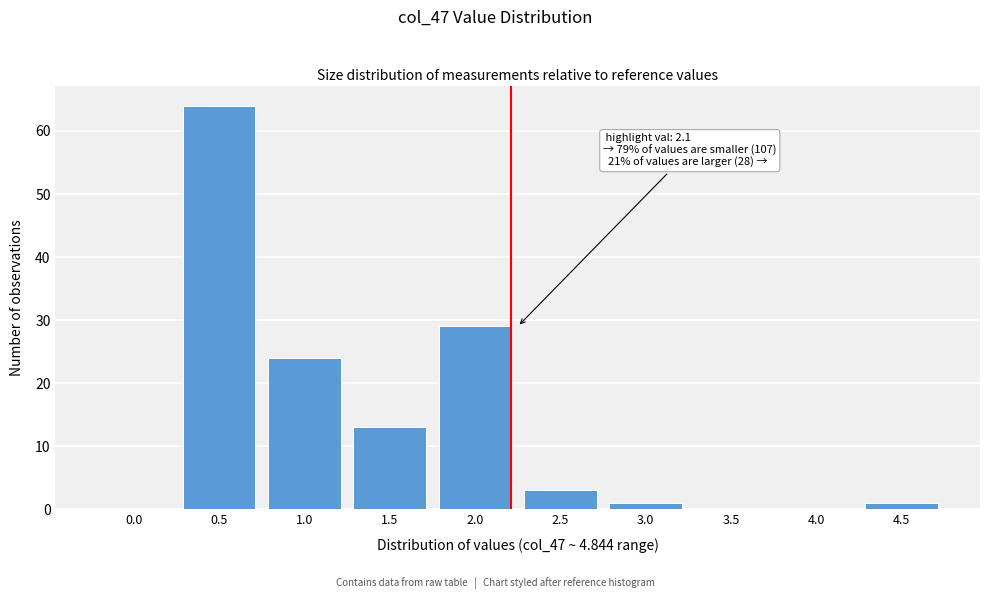

Reading left to right, what are all the values shown in this chart?

0.0=0	0.5=64	1.0=24	1.5=13	2.0=29	2.5=3	3.0=1	3.5=0	4.0=0	4.5=1